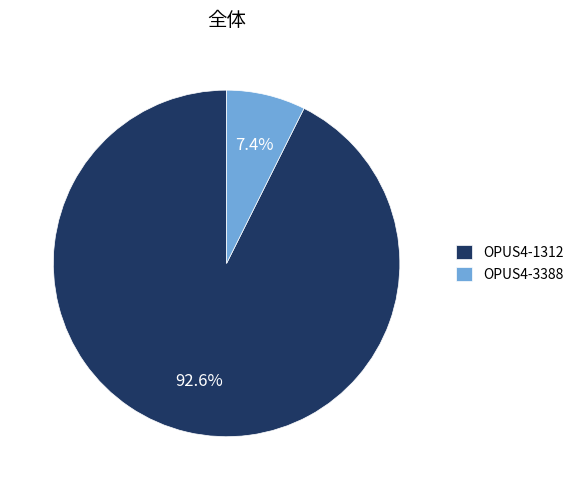

To the nearest percent, what is the difference between the OPUS4-3388 and OPUS4-1312 slice percentages?

85%